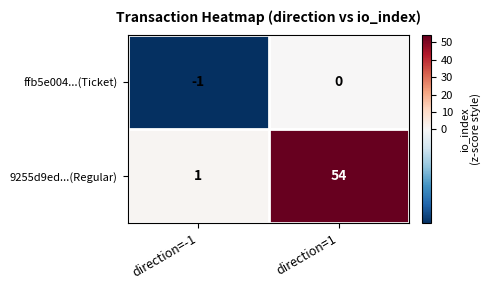

Which series has the largest range (max minus min)?

9255d9ed...(Regular)